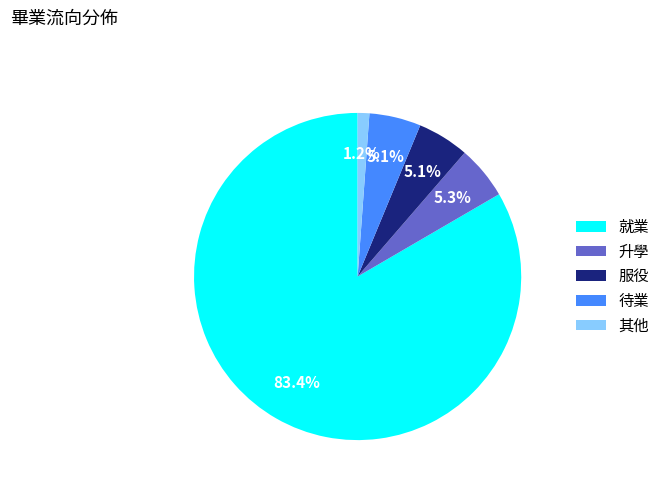

Combined, do 就業 and 服役 account for over 50%?

Yes